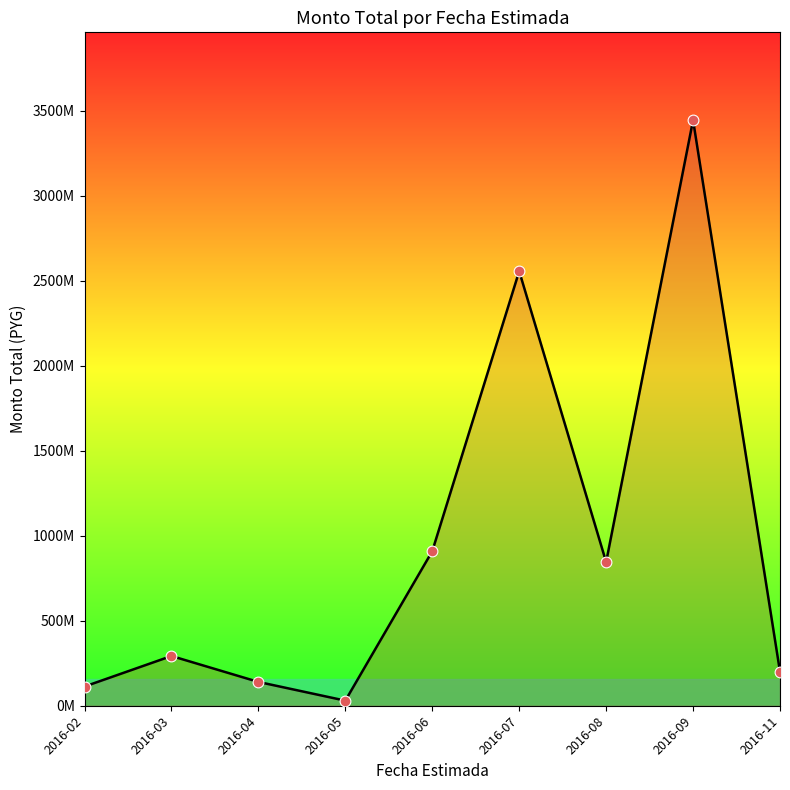

Does the chart have visible grid lines?

No